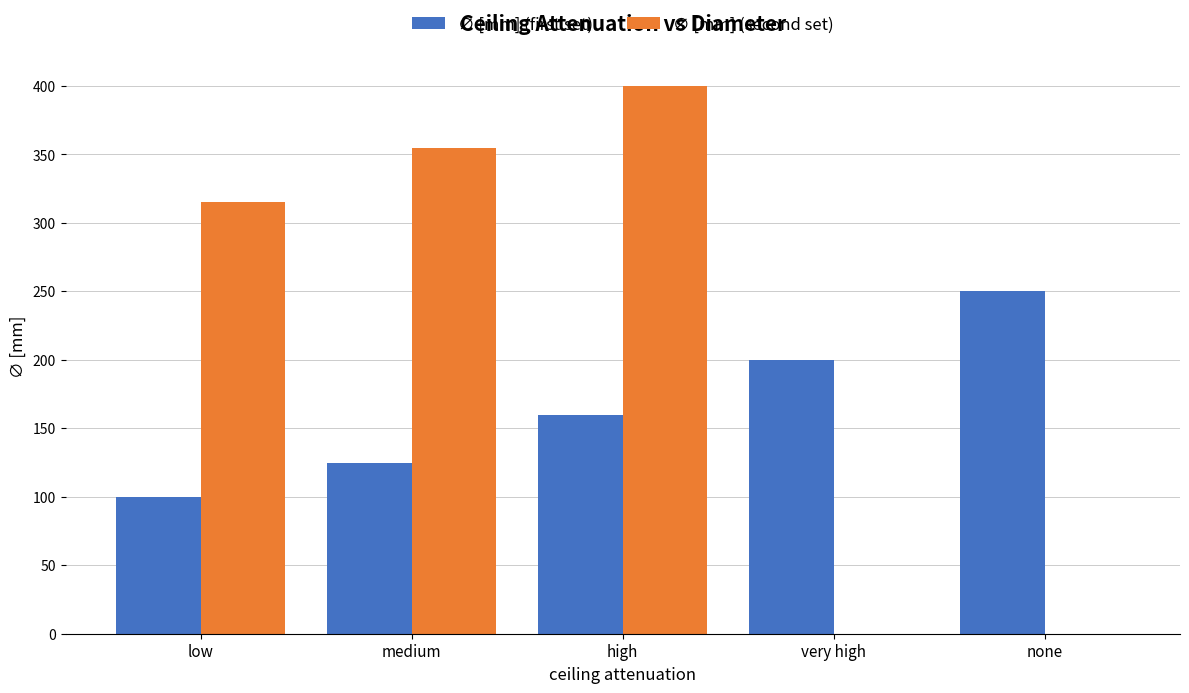

Between medium and none, which series saw the biggest shift?

∅ [mm] (second set)